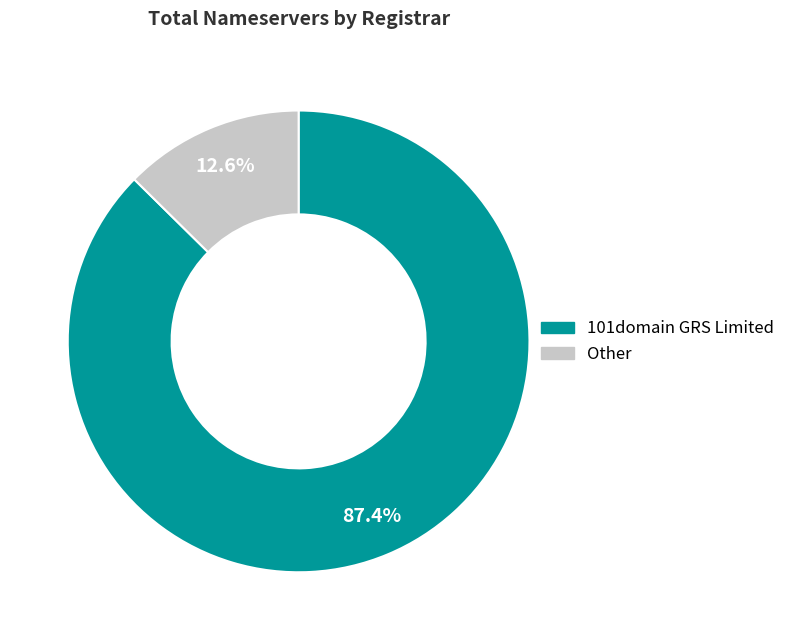

Does any single category account for the majority?

Yes